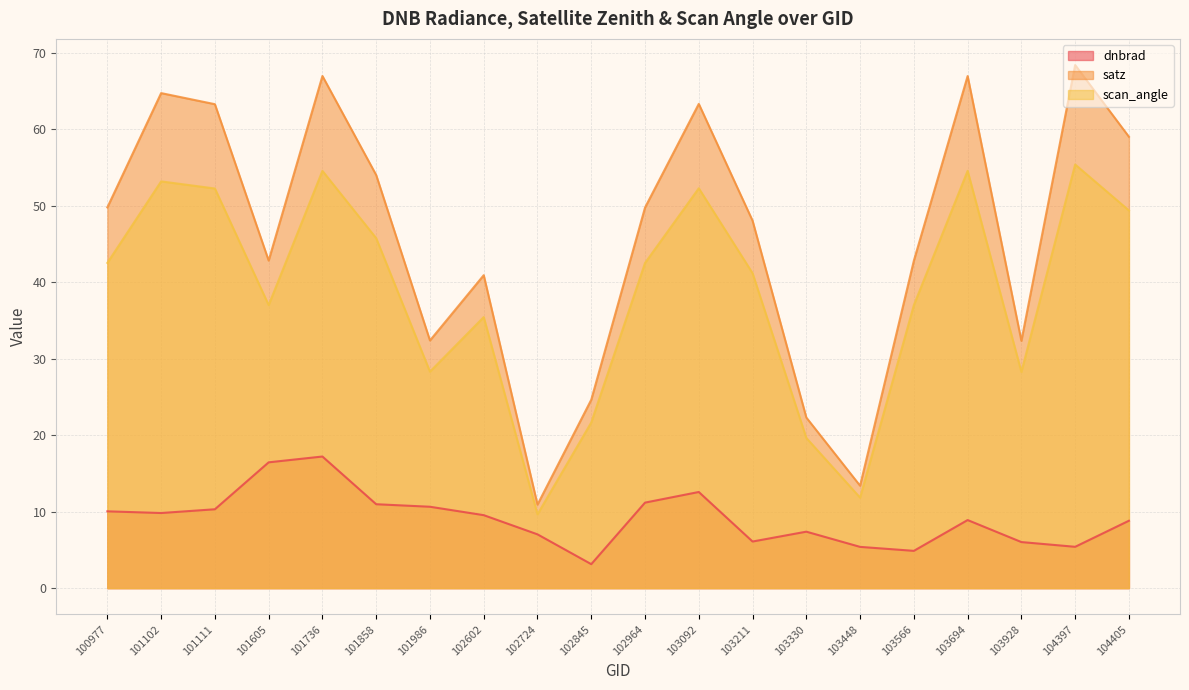

What is the spread (max minus min) of values at 101605?

26.4